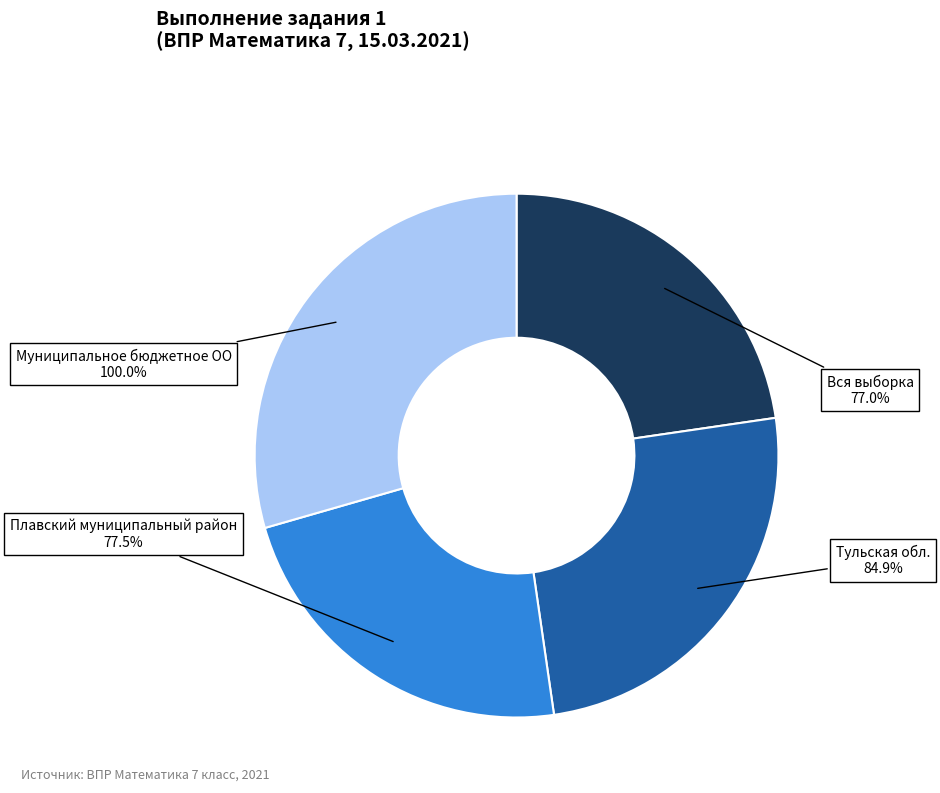

How many slices are in this pie chart?

4